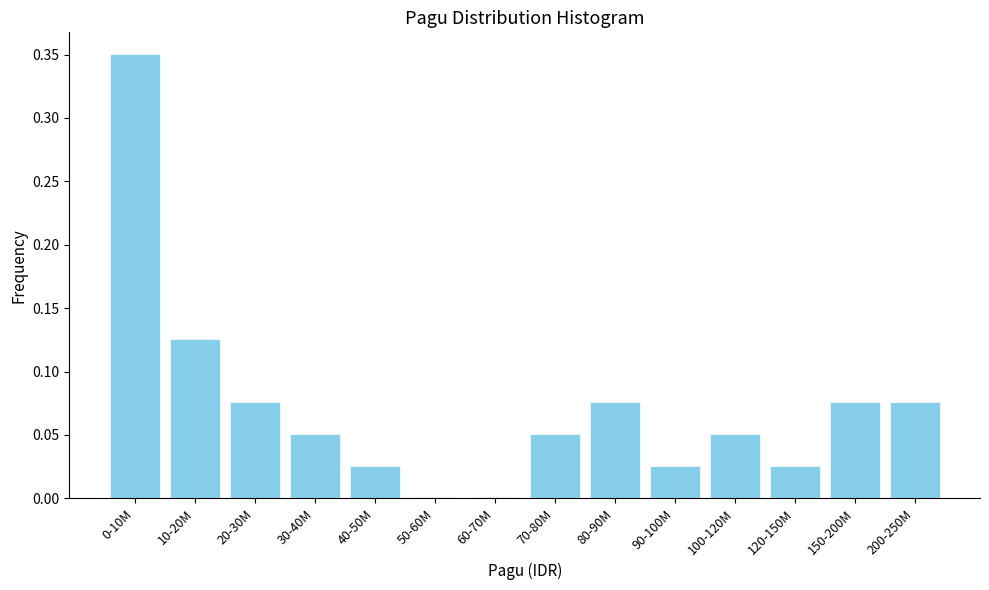

Is it true that the value at 60-70M is 0.0?

True